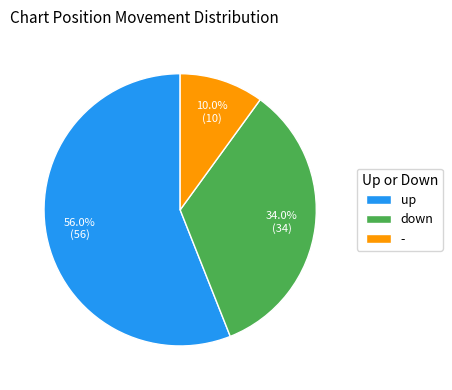

Combined, what portion of the pie is down and up?

90.0%